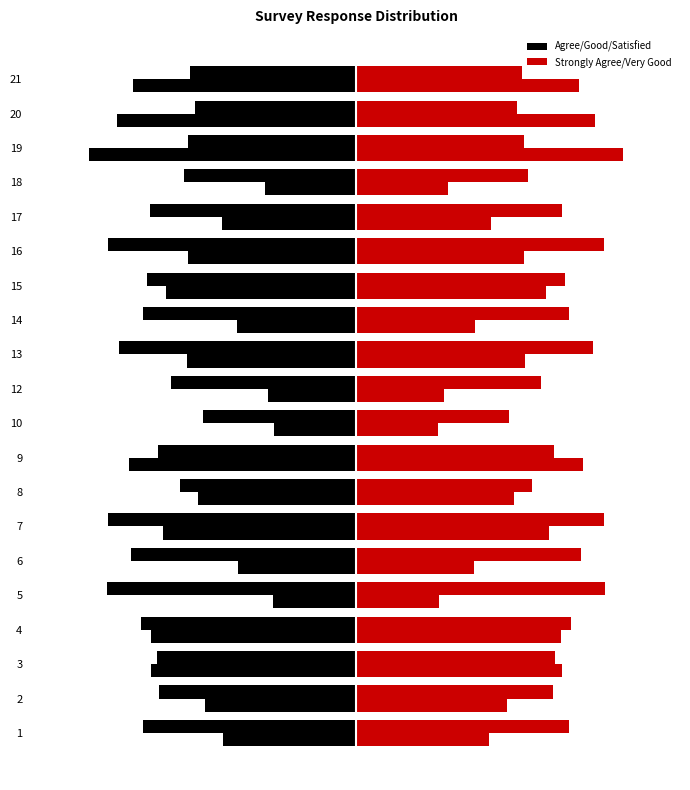

The Strongly Agree/Very Good series shows 0.5 at 16. True or false?

True